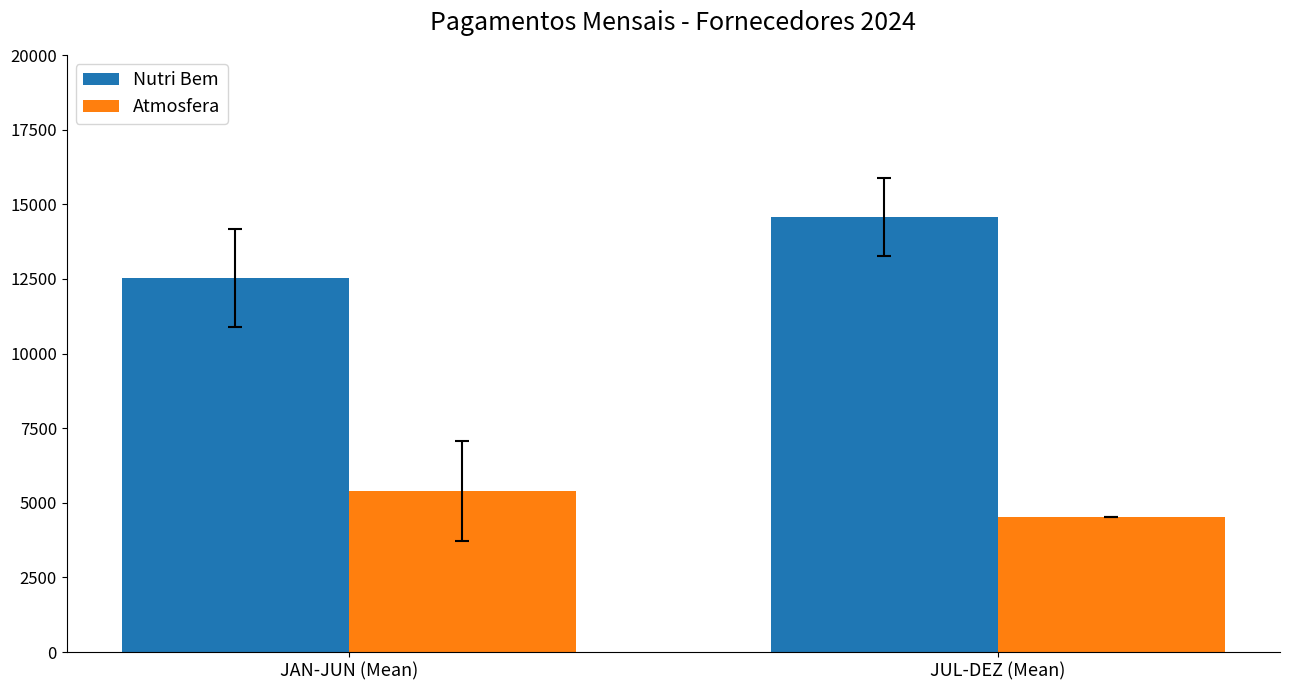

The value of Atmosfera at JAN-JUN (Mean) is 5393.2. True or false?

True